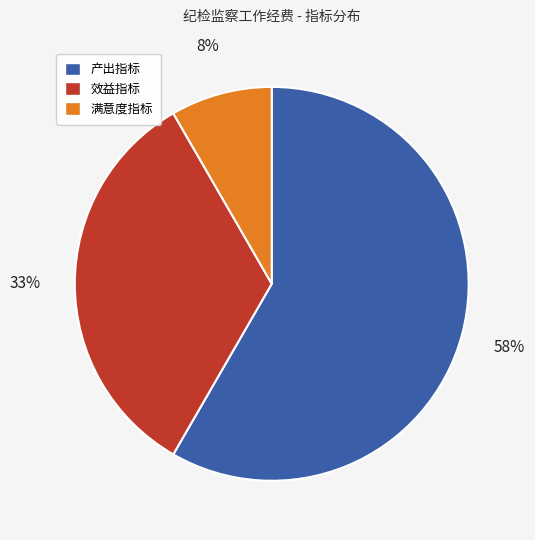

Which has a higher value, 满意度指标 or 产出指标?

产出指标